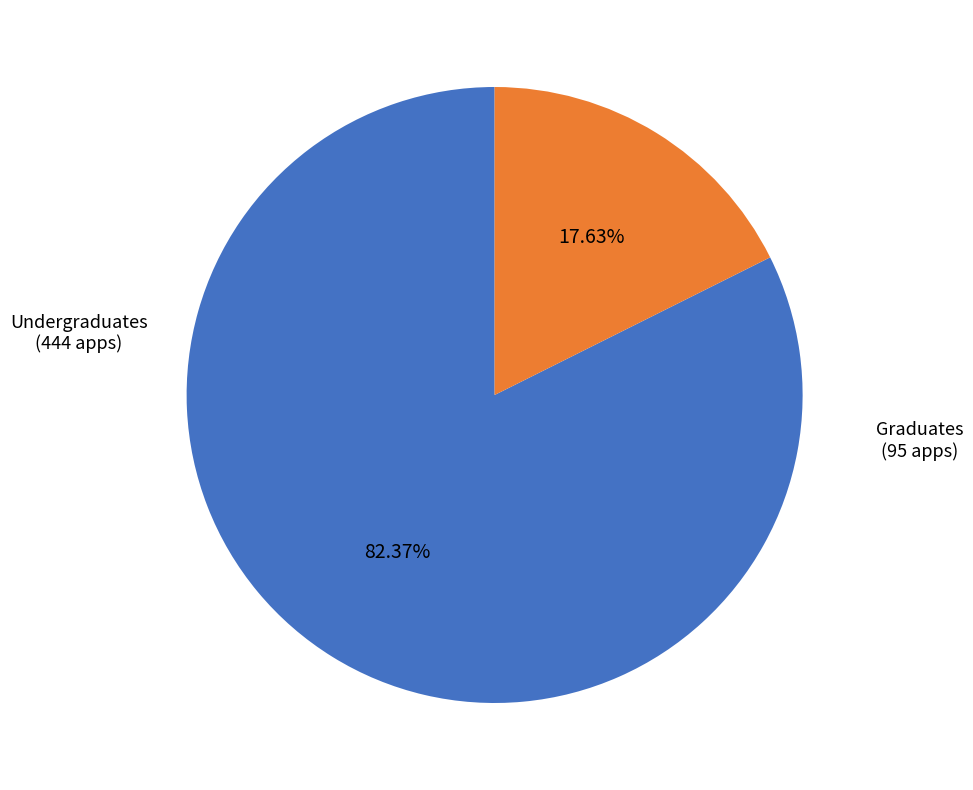

Which category accounts for the majority?

Undergraduates